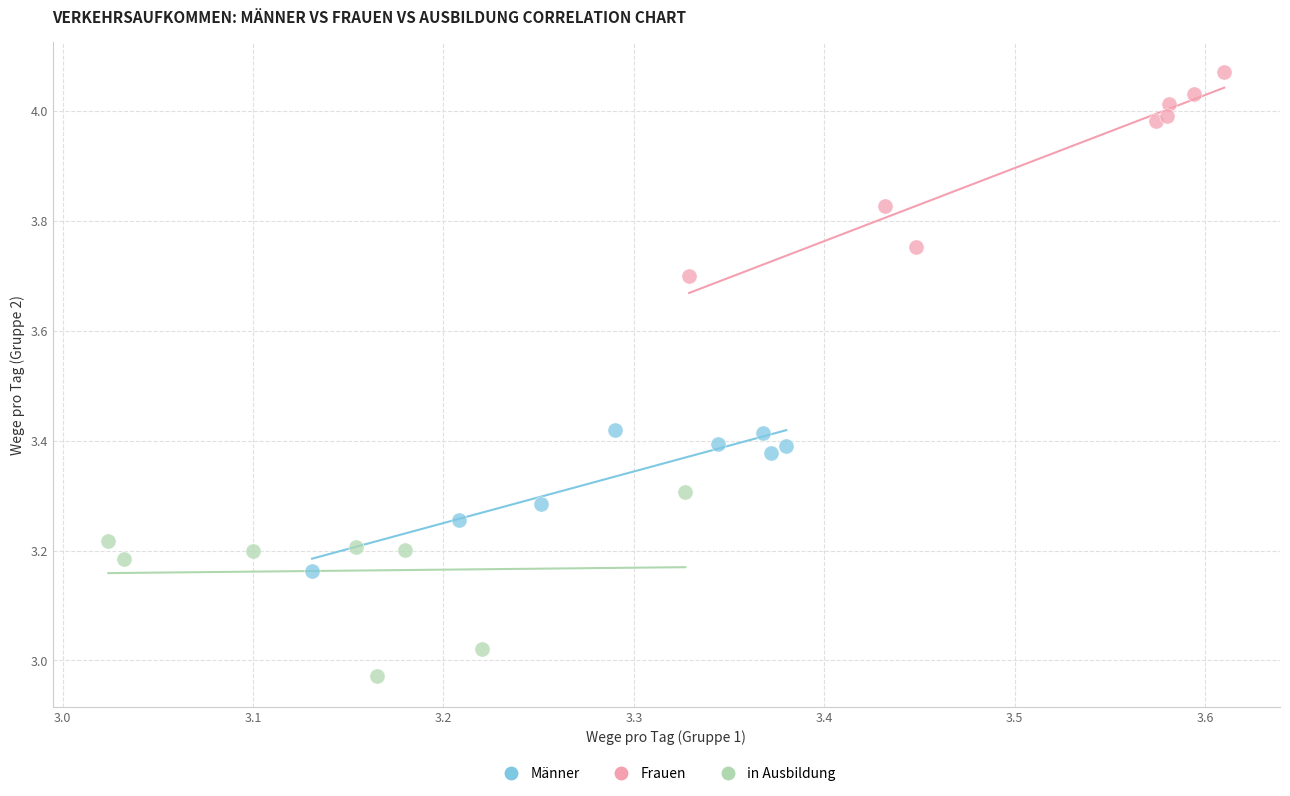

Which series reaches the minimum Y coordinate?

in Ausbildung